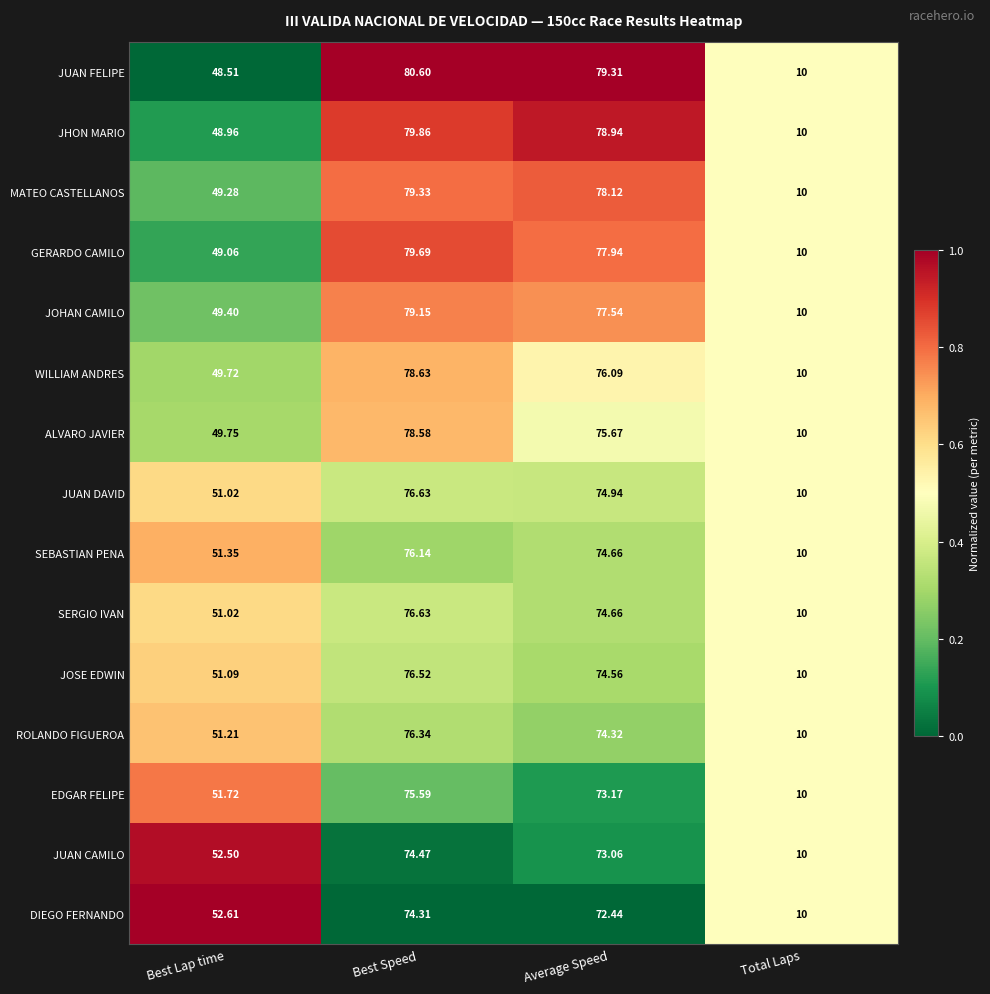

What is the difference between the highest and lowest values at Best Lap time?

4.1